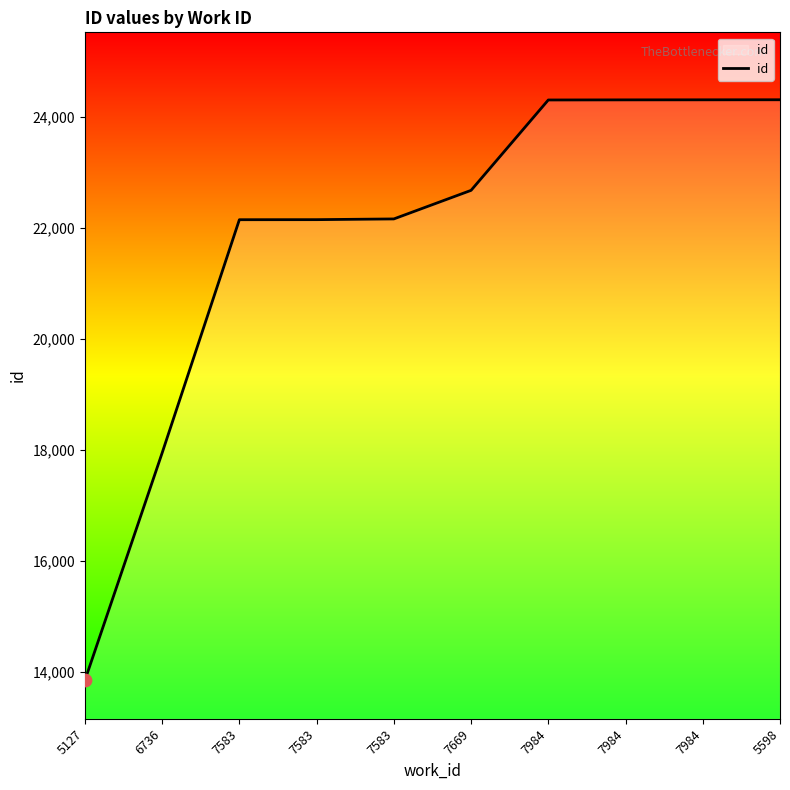

Which has a higher value, 7984 or 7583?

7984